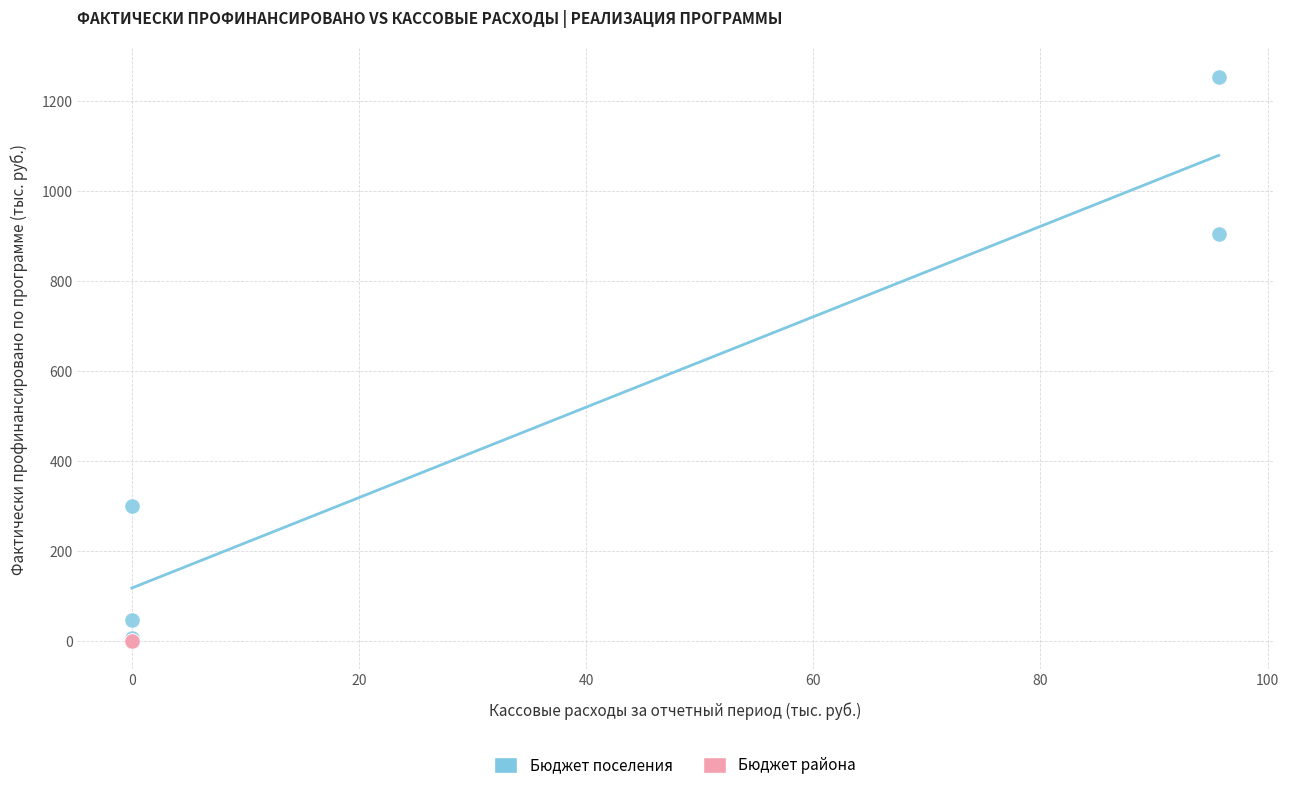

Which series reaches the maximum Y coordinate?

Бюджет поселения